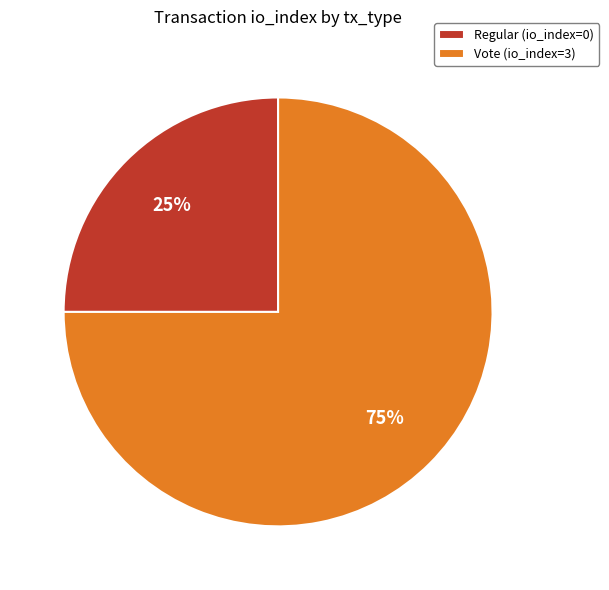

True or false: Vote (io_index=3) accounts for 84% of the total.

False